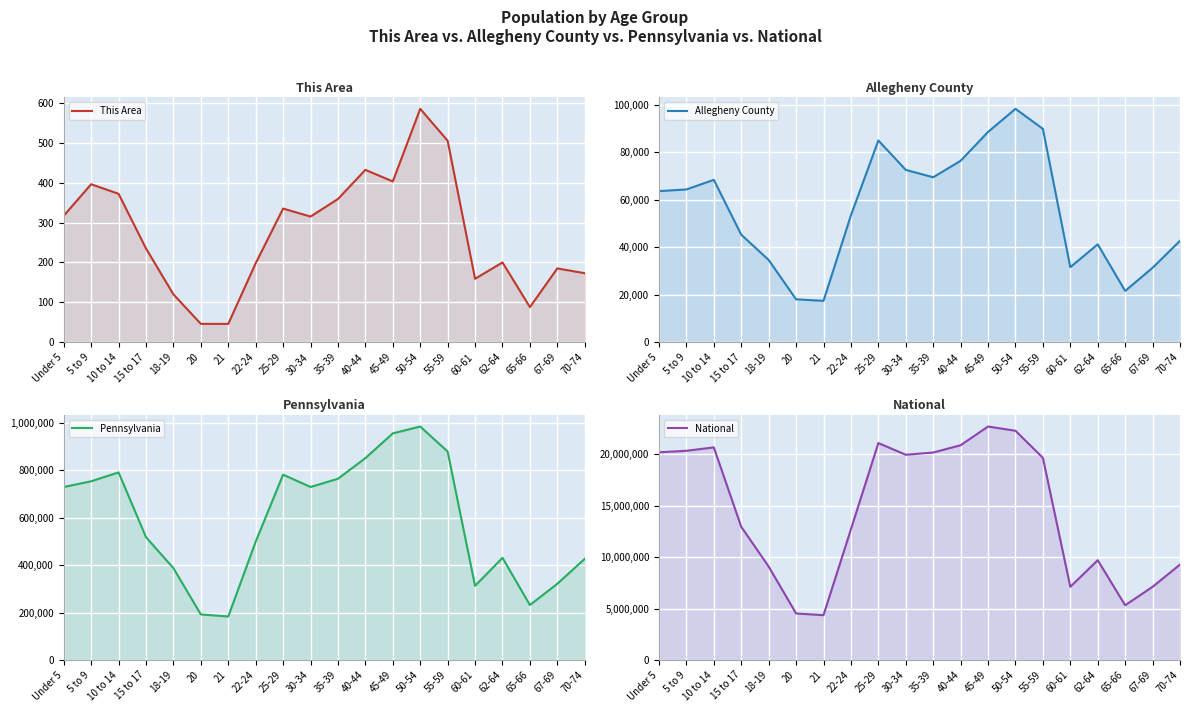

What position from the right is 25-29?

12